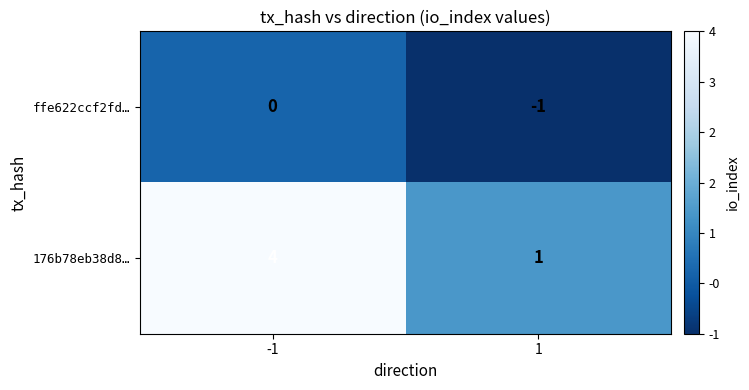

How many values in ffe622ccf2fd… are below zero?

1